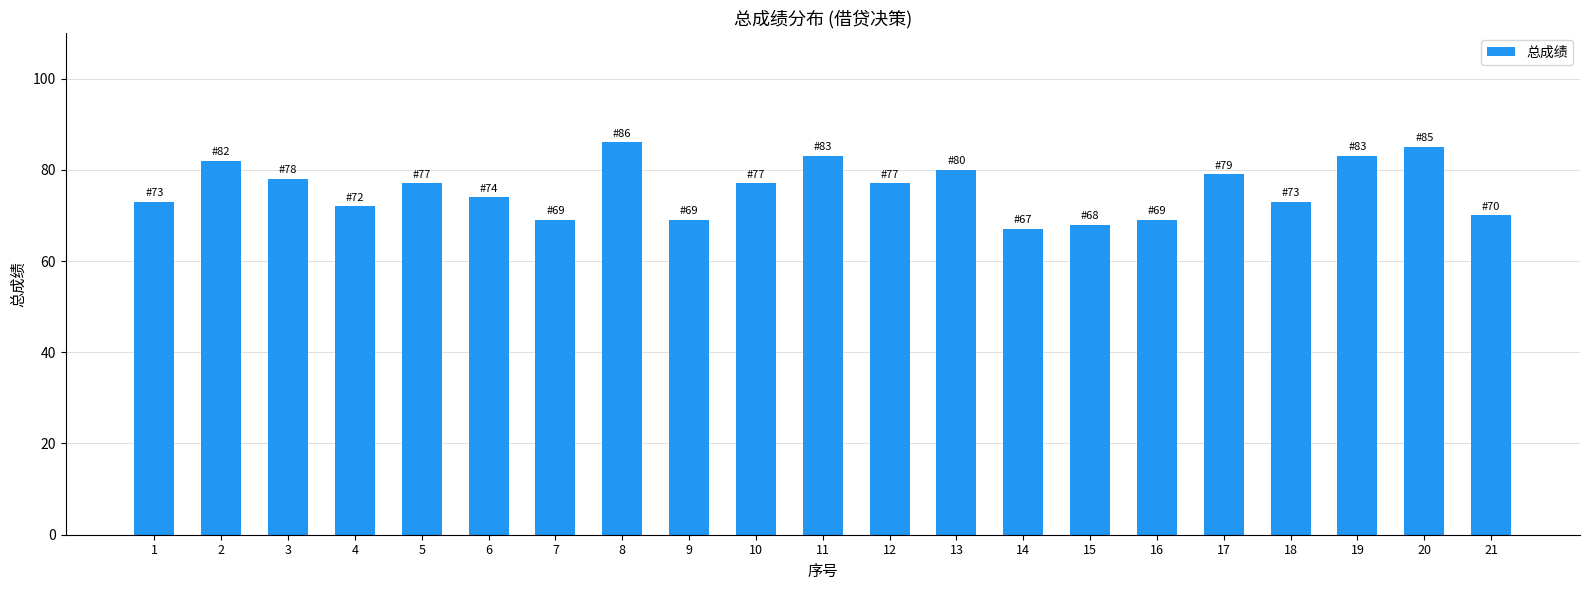

Approximately how many times larger is the value at 1 compared to 19?

0.9